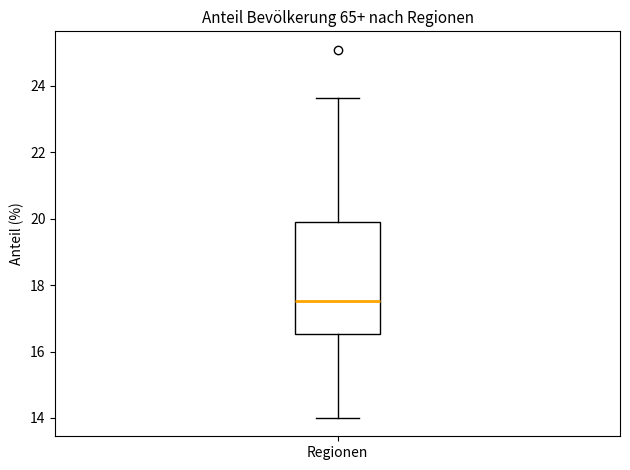

Read this box plot against the y-axis: the position of the median line, the range covered by the box, and the ends of both whiskers. The values are not printed on the chart, so give them approximately, as read against the axis.

median 17.6, box 16.6 to 20.0, whiskers 14.0 to 23.6